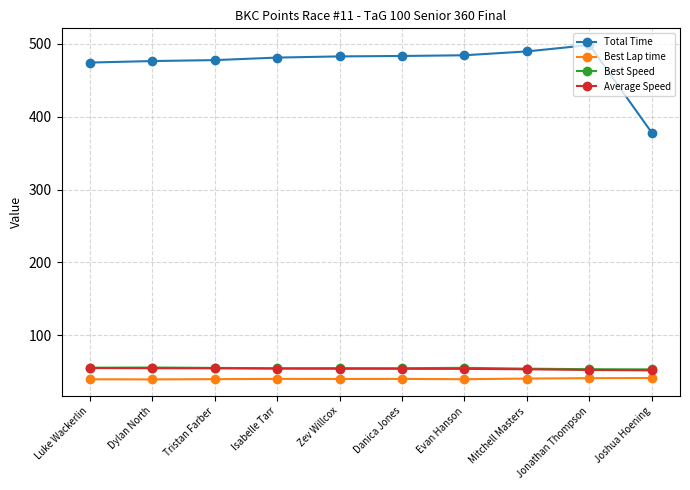

The value of Best Speed at Mitchell Masters is 88.8. True or false?

False